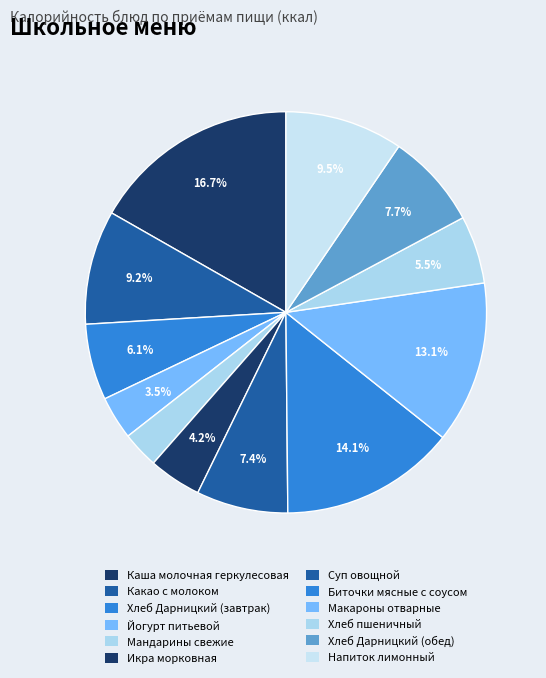

Is it true that Суп овощной is 7% of the pie?

True